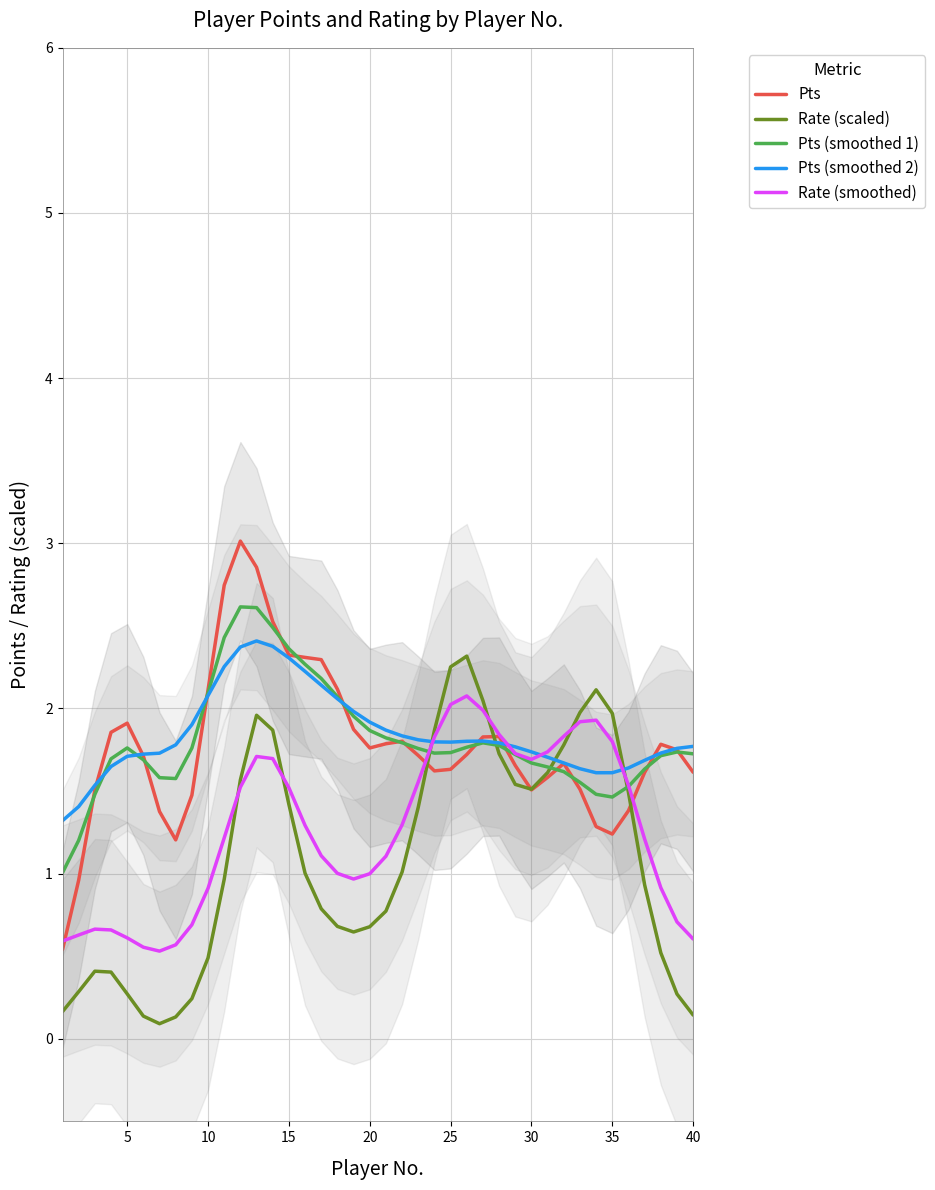

The value of Pts at 35 is 1.2. True or false?

True